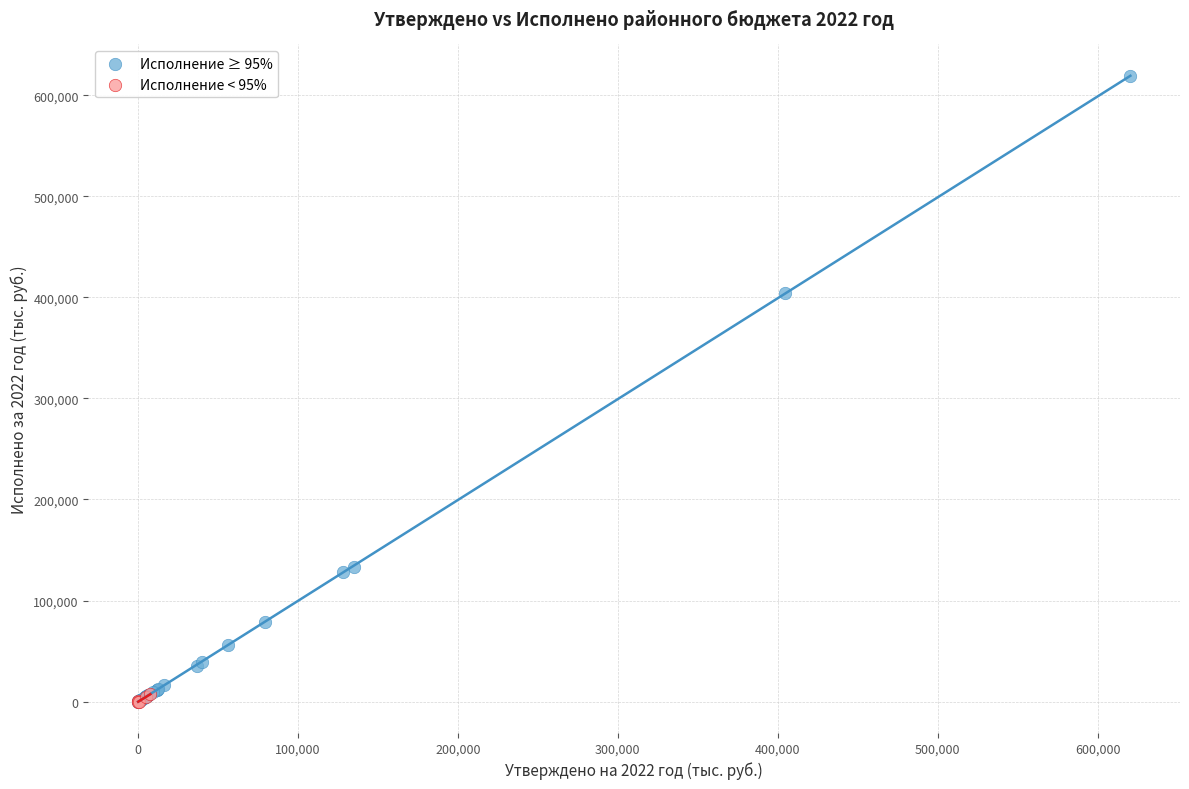

Which series has the widest spread of Y values?

Исполнение ≥ 95%